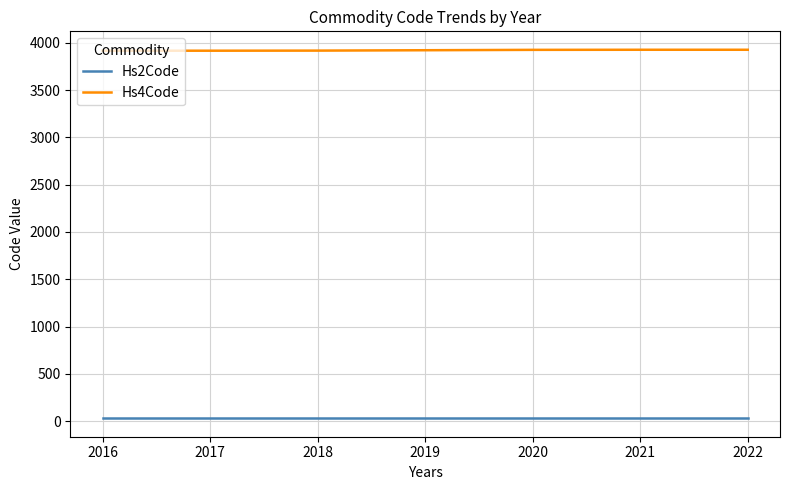

Rank the series by their maximum value, from highest to lowest.

Hs4Code, Hs2Code